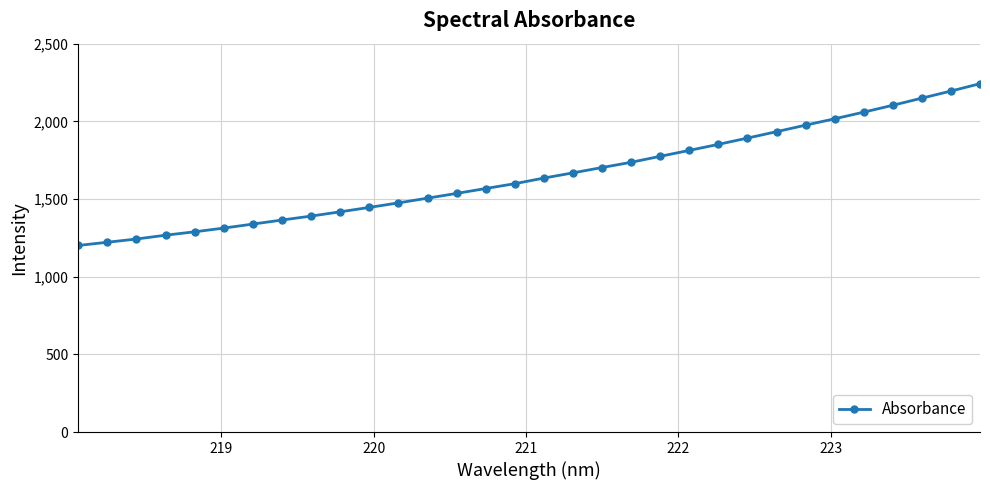

What is the sum of all values?

52923.8